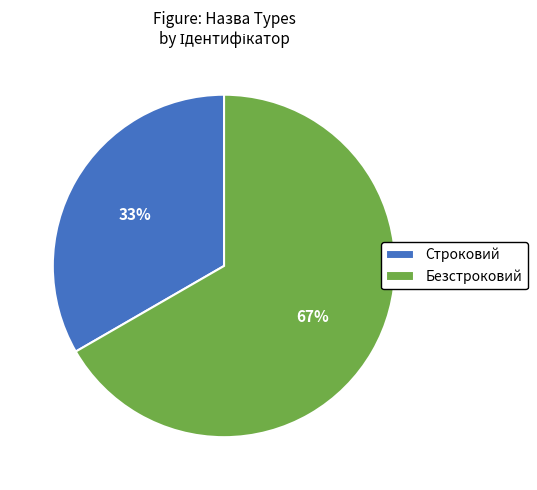

Is Безстроковий the majority of the pie?

Yes